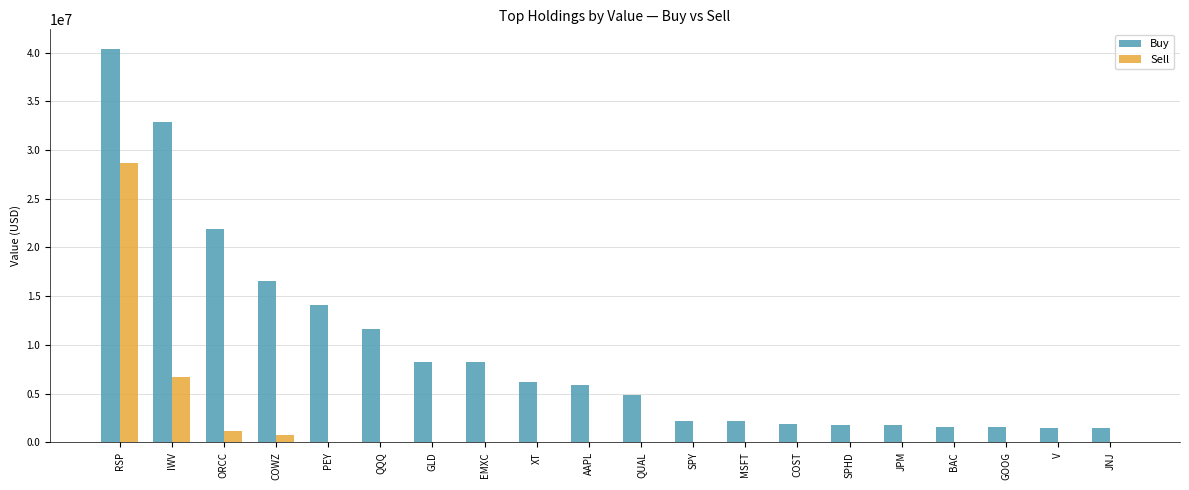

Is the value of Buy at COST greater than the value of Sell at GLD?

Yes